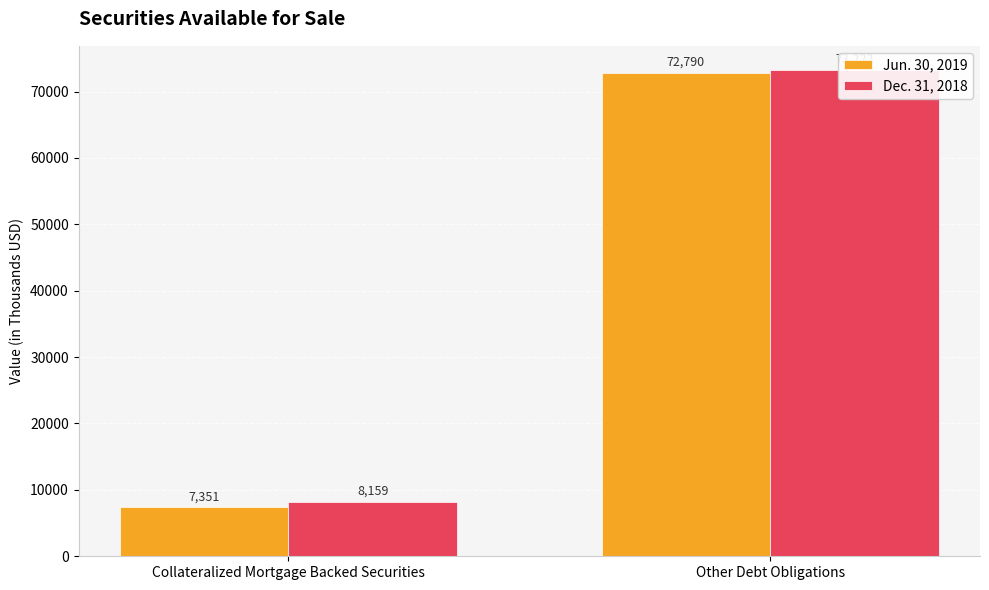

What is the total value across all series at Other Debt Obligations?

146012